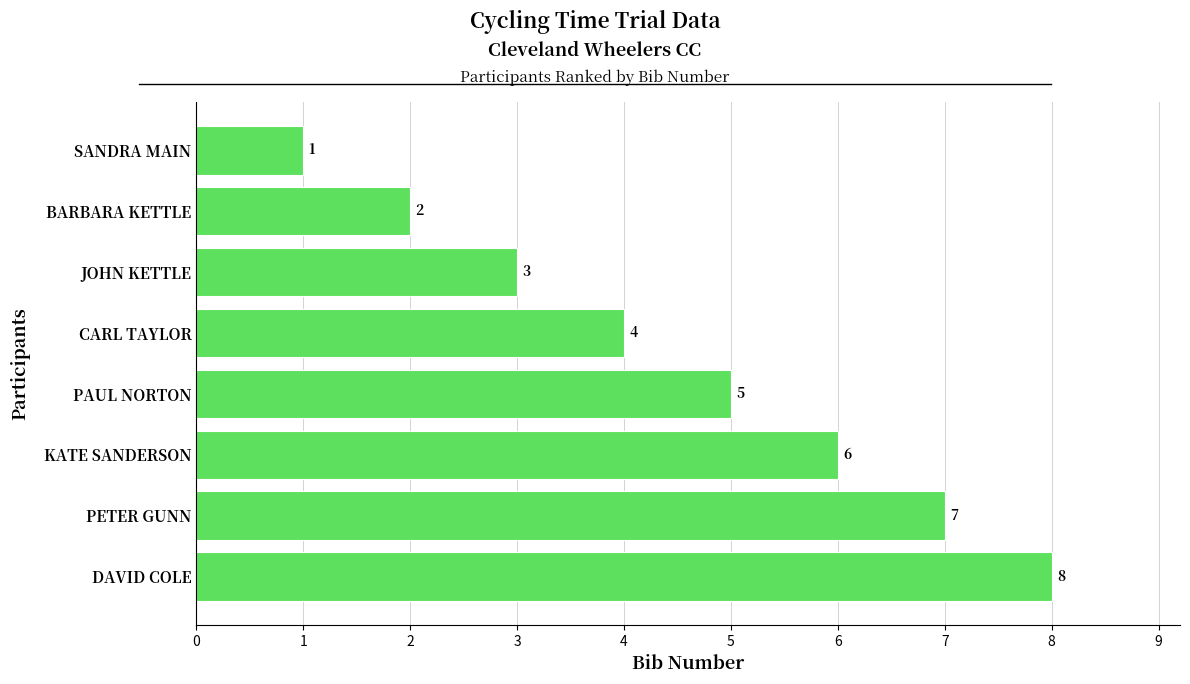

What is the greatest value displayed?

8